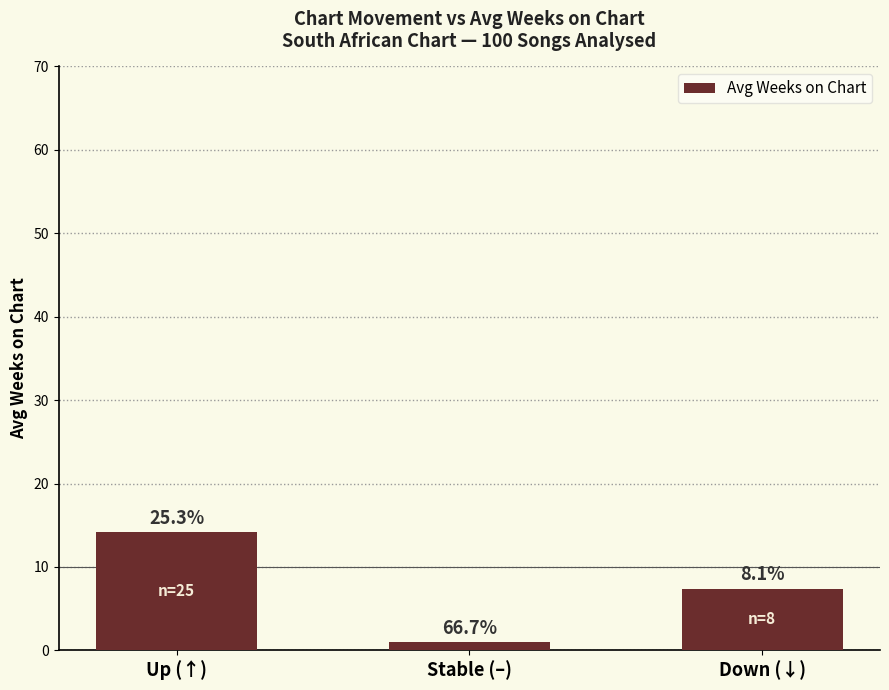

Approximately how many times larger is the value at Stable (–) compared to Up (↑)?

0.1